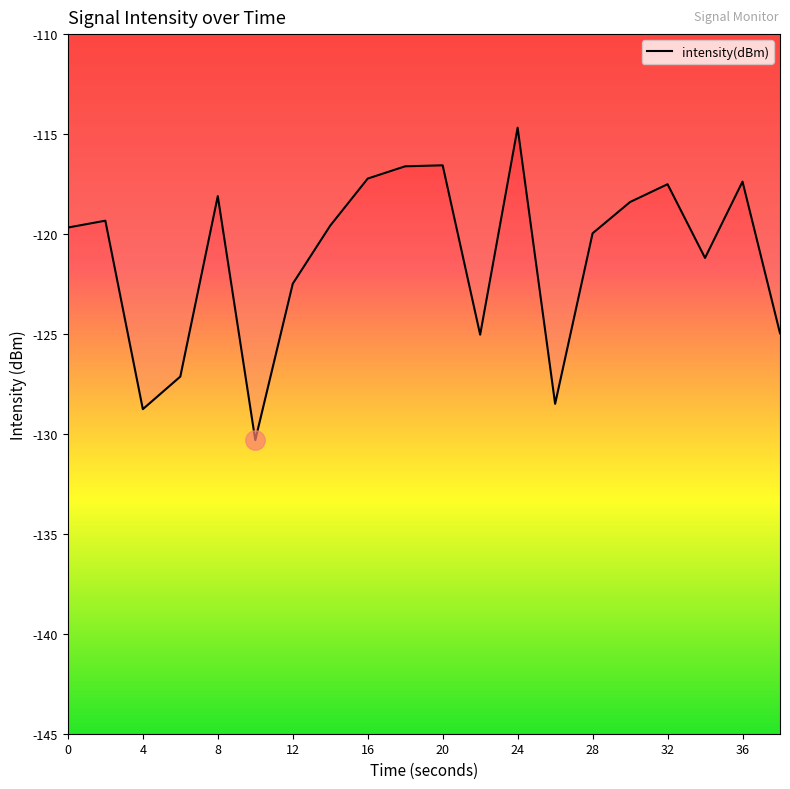

What is the smallest value displayed?

-130.3